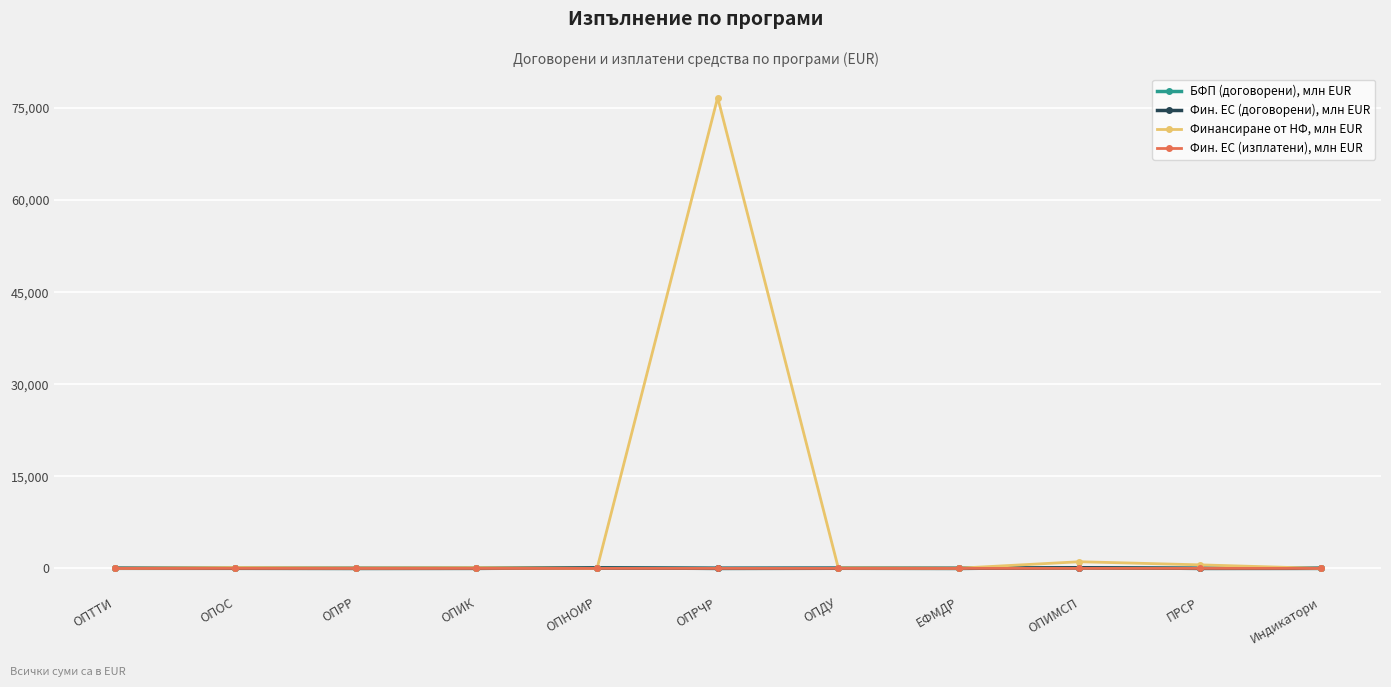

At which category is the sum across all series the highest?

ОПРЧР